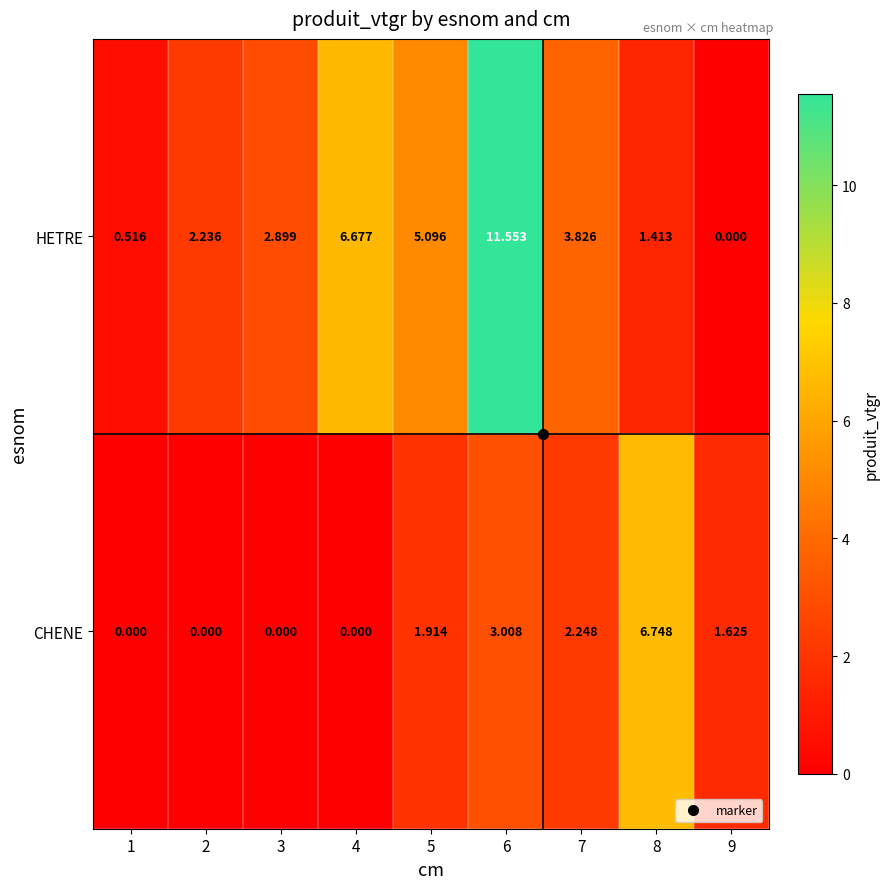

Which series has the widest spread of values?

HETRE